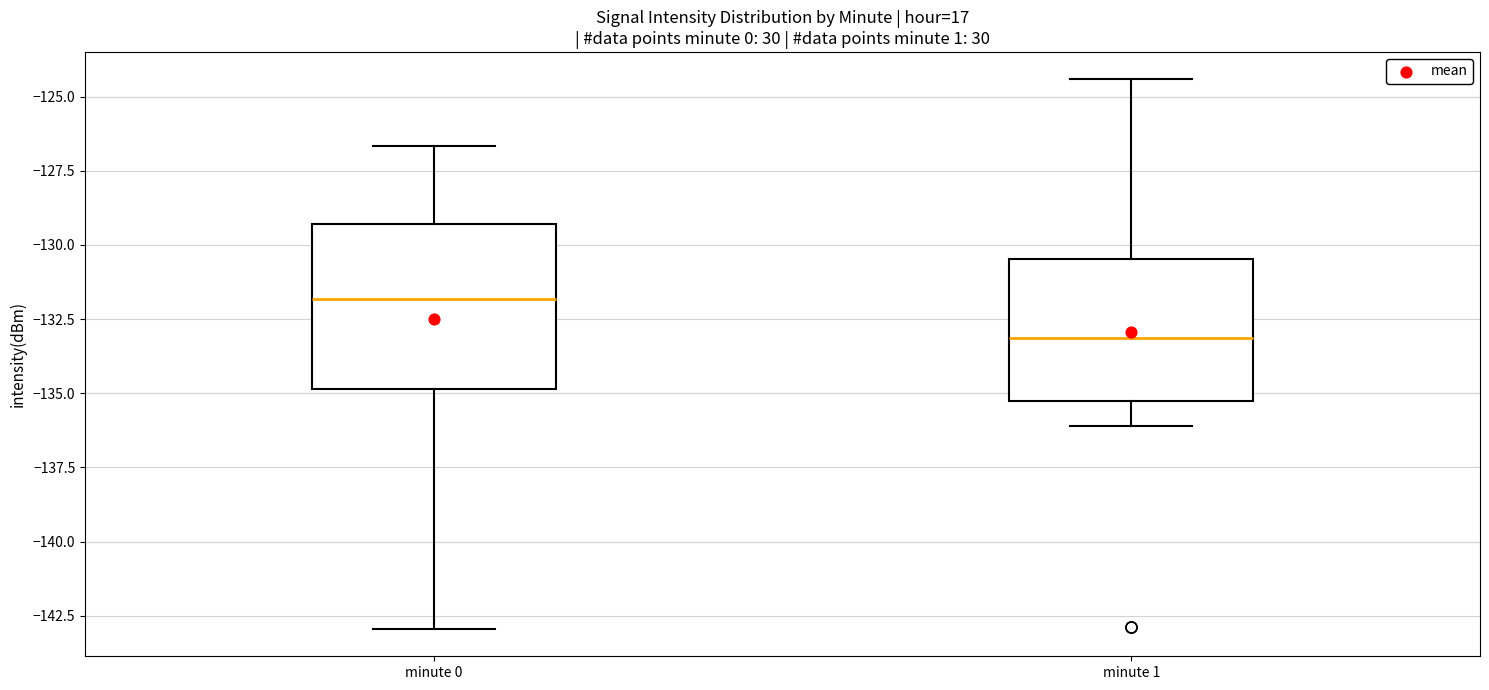

Reading left to right, read every box against the y-axis: the position of its median line, the range the box covers, and the ends of its whiskers. The values are not printed on the chart, so give them approximately, as read against the axis.

minute 0: median -132.0, box -135.0 to -129.5, whiskers -143.0 to -126.5
minute 1: median -133.0, box -135.5 to -130.5, whiskers -136.0 to -124.5